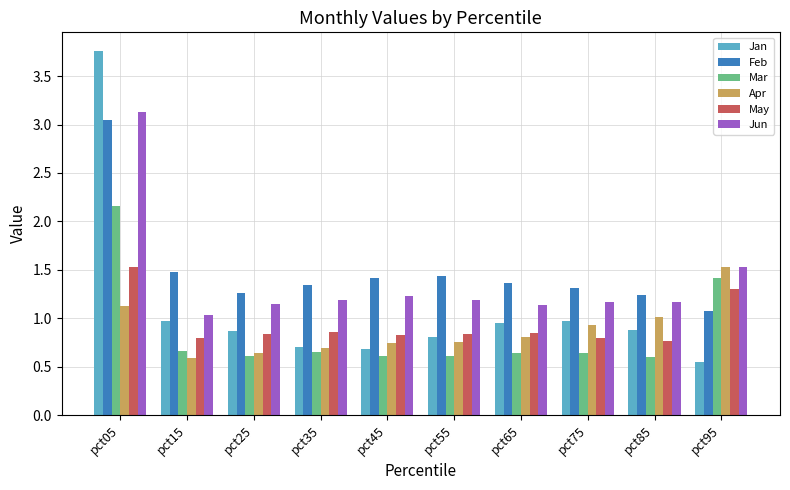

What is the value of the Mar bar at the 10th from the left?

1.4